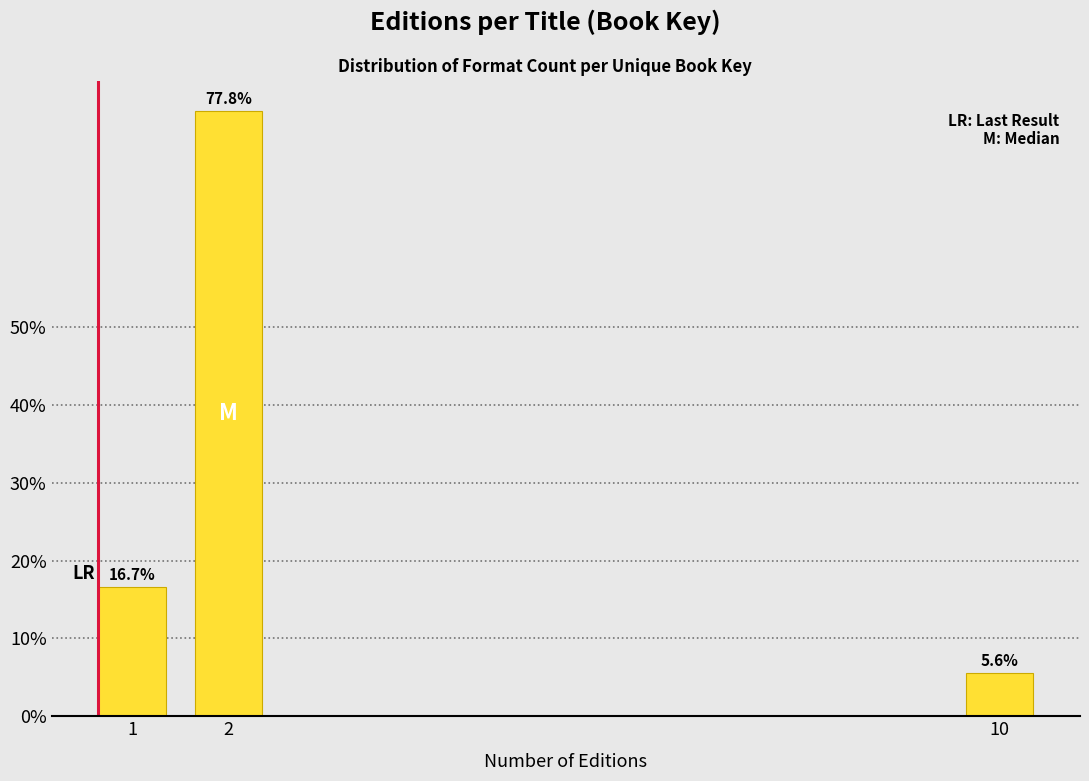

Reading left to right, extract all data points from this chart.

16.7	77.8	5.6